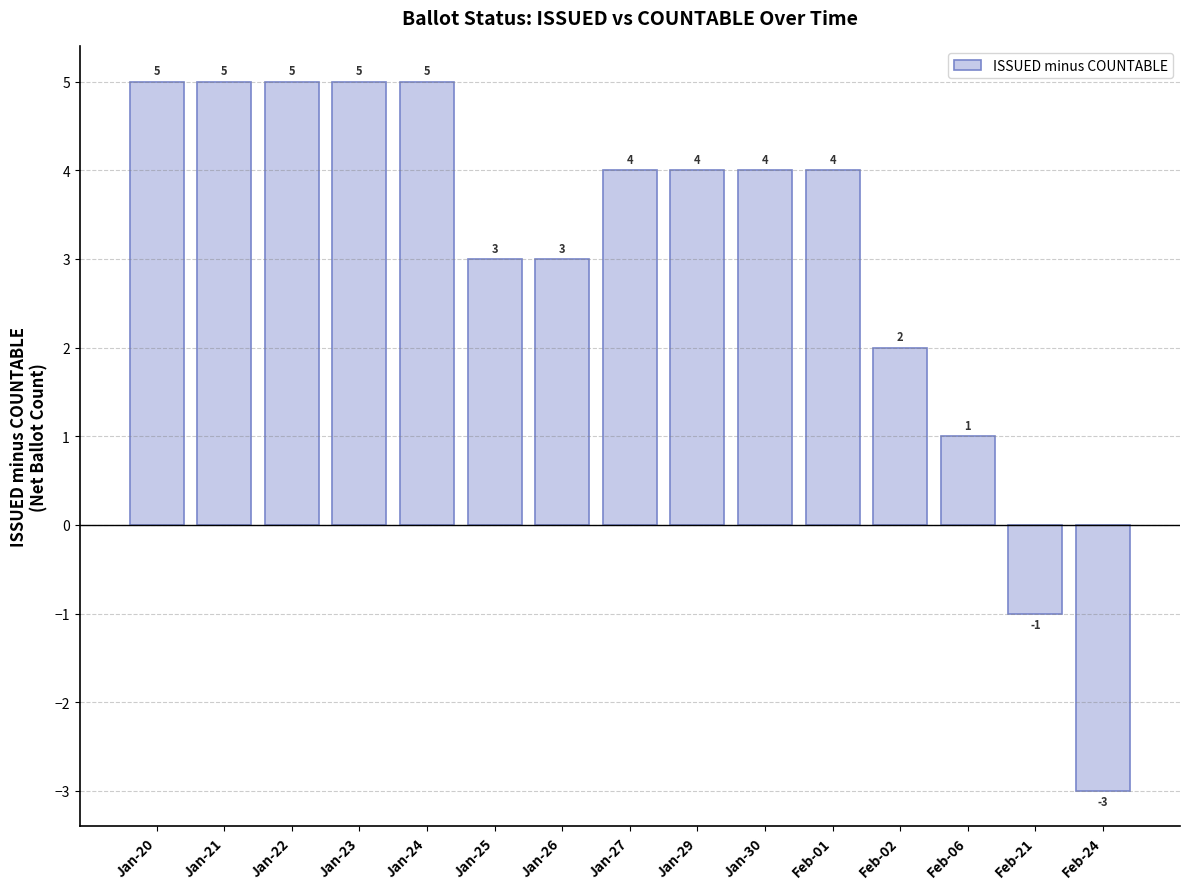

Reading left to right, extract all data points from this chart.

Jan-20=5	Jan-21=5	Jan-22=5	Jan-23=5	Jan-24=5	Jan-25=3	Jan-26=3	Jan-27=4	Jan-29=4	Jan-30=4	Feb-01=4	Feb-02=2	Feb-06=1	Feb-21=-1	Feb-24=-3